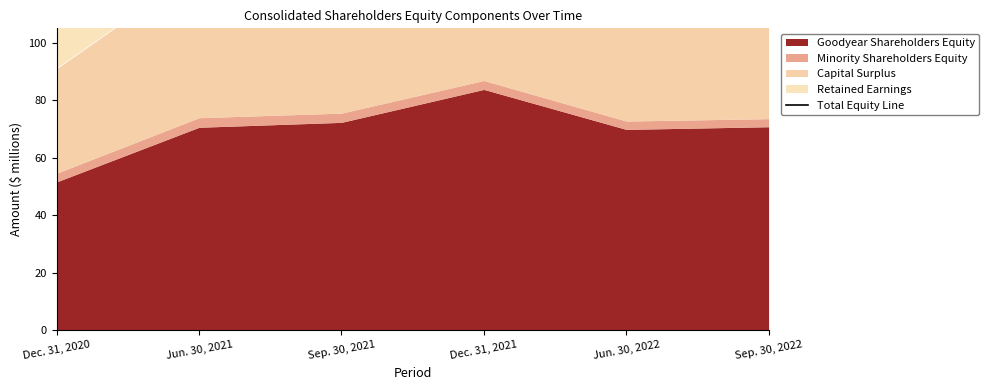

Does the chart have visible grid lines?

No